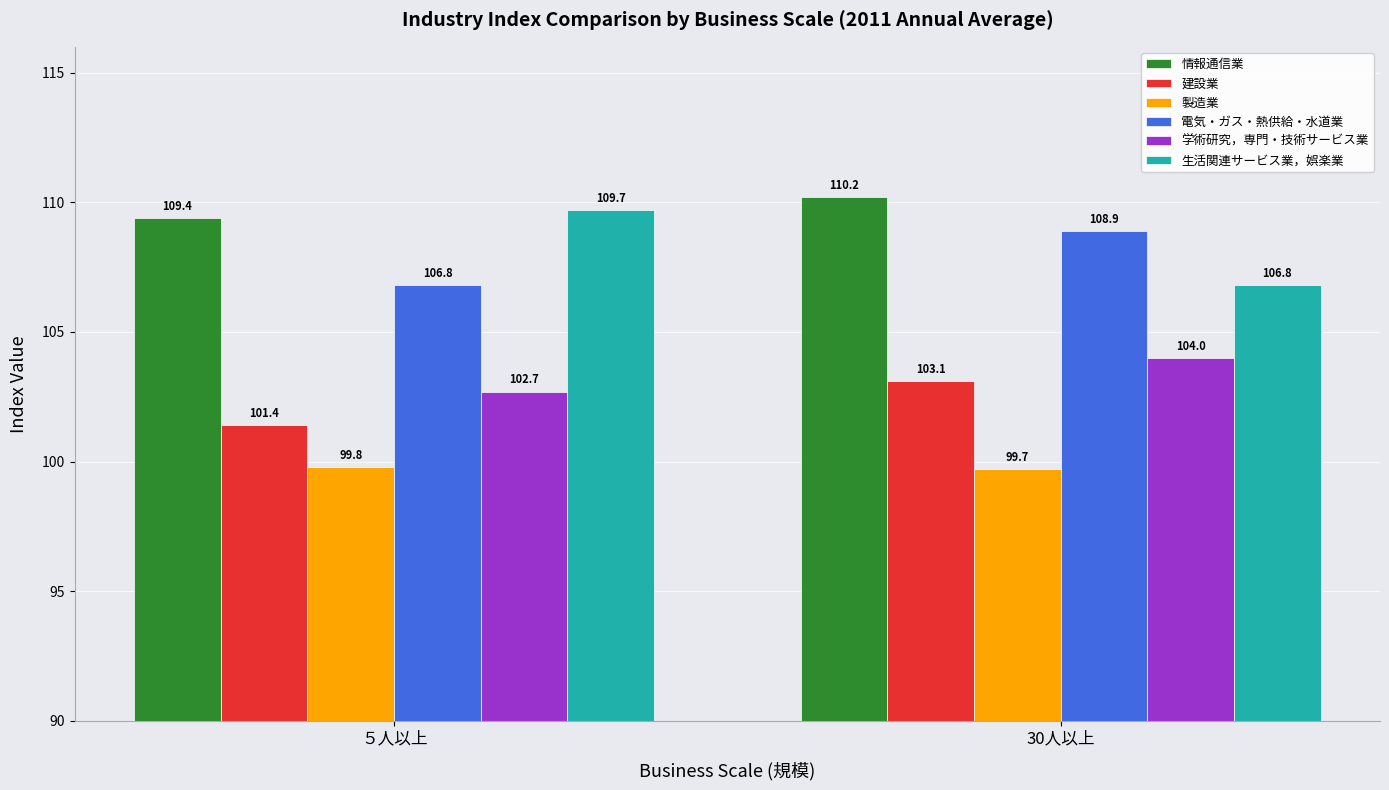

At which category is the sum across all series the highest?

30人以上